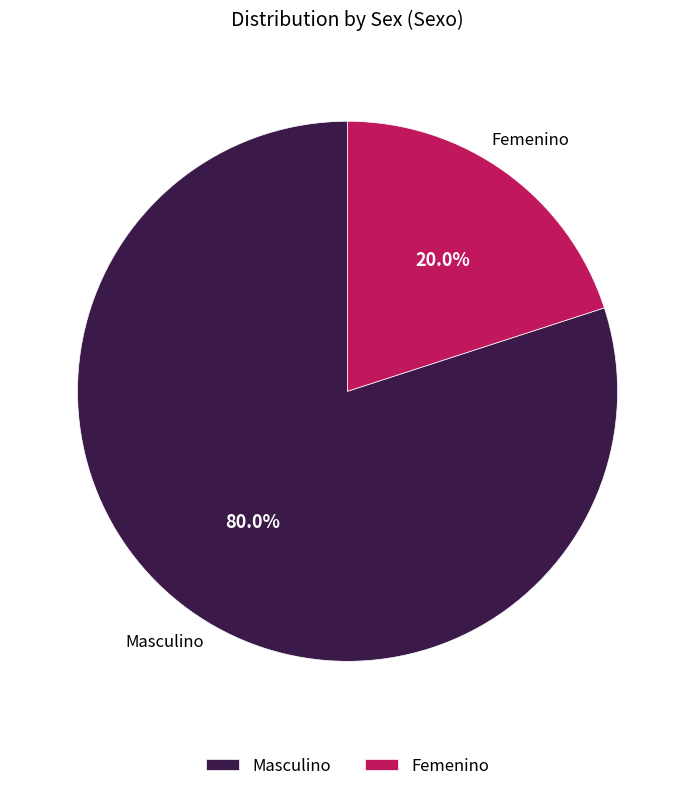

To the nearest percent, what portion does Masculino represent?

80%